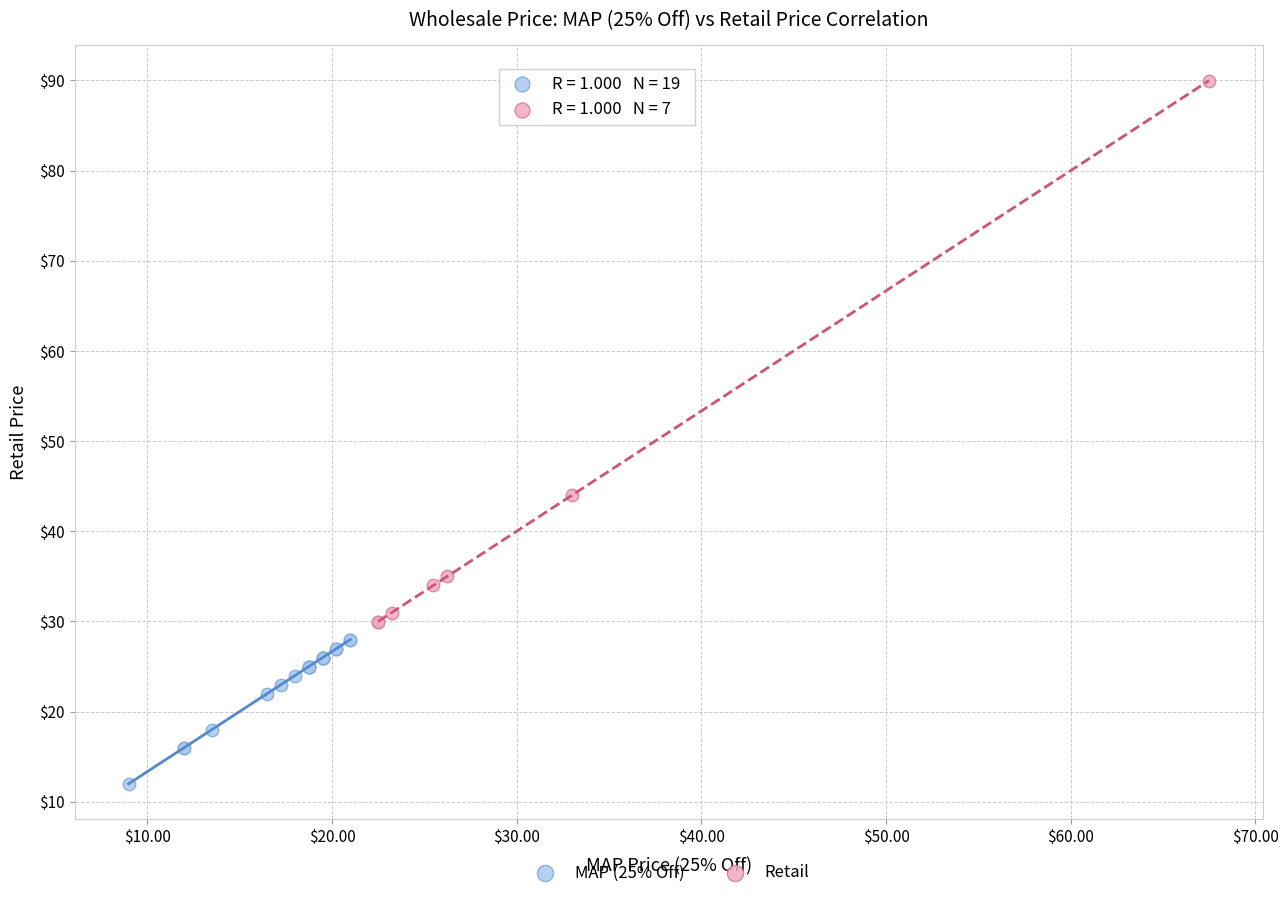

Which series contains the lowest Y value?

MAP (25% Off)